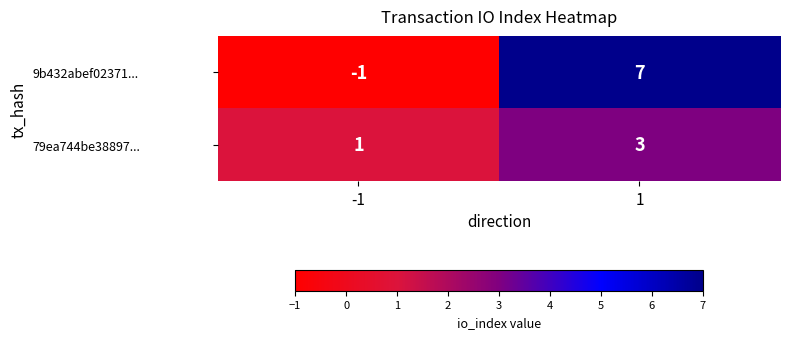

What is the approximate value of 9b432abef02371... at 1?

7